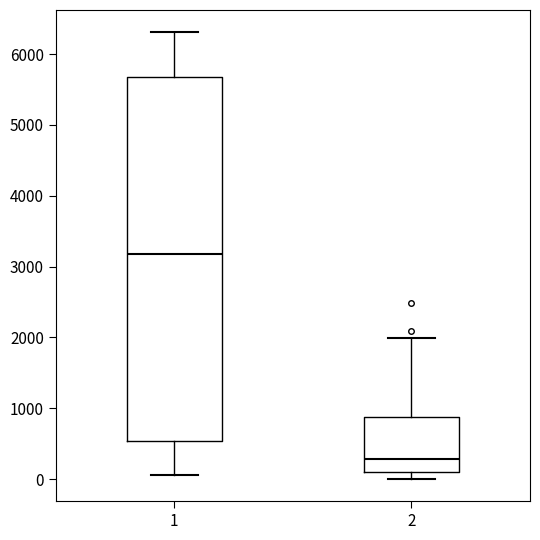

Reading left to right, transcribe this box plot: for each box, give where its median line is, the range the box spans, and where its two whiskers end, as read against the y-axis. The values are not printed on the chart, so give them approximately, as read against the axis.

1: median 3200, box 500 to 5700, whiskers 100 to 6300
2: median 300, box 100 to 900, whiskers 0 to 2000